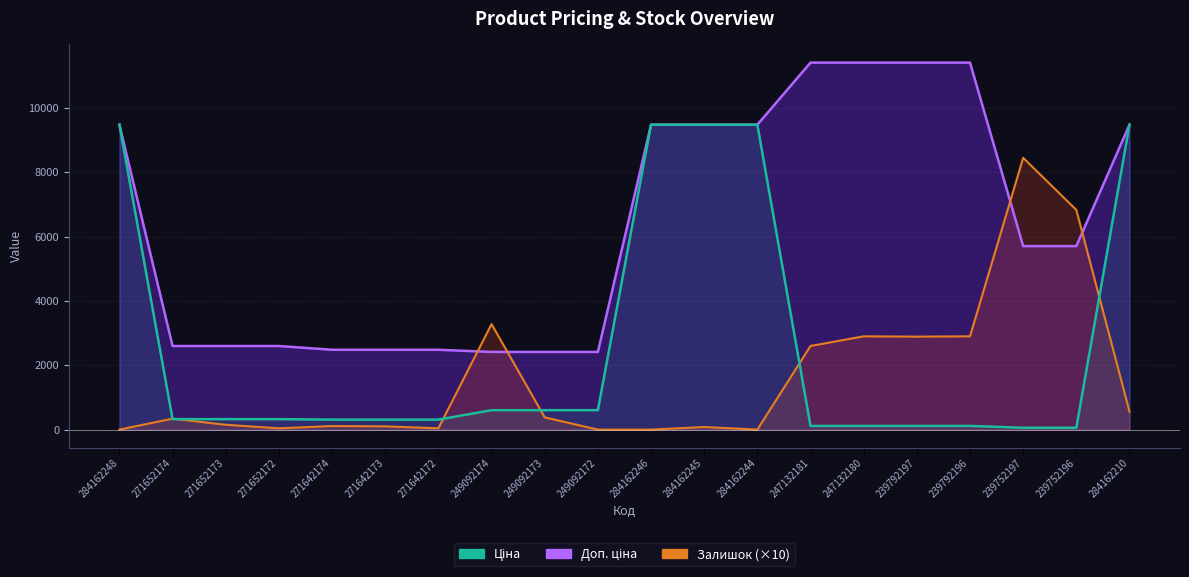

Is it true that Ціна equals 403.8 at 249092174?

False